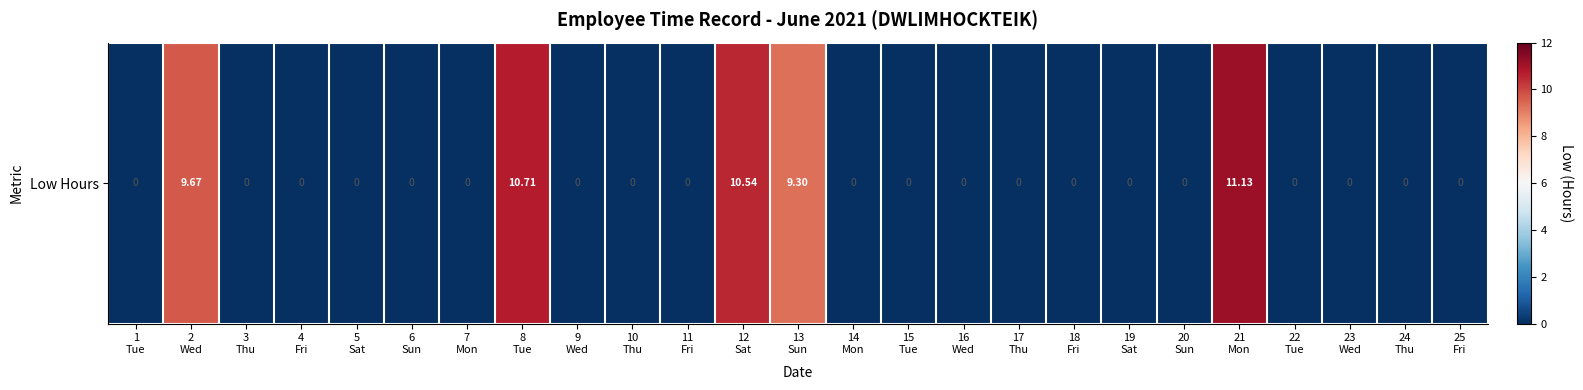

Is it true that the value at 6
Sun is 0.0?

True